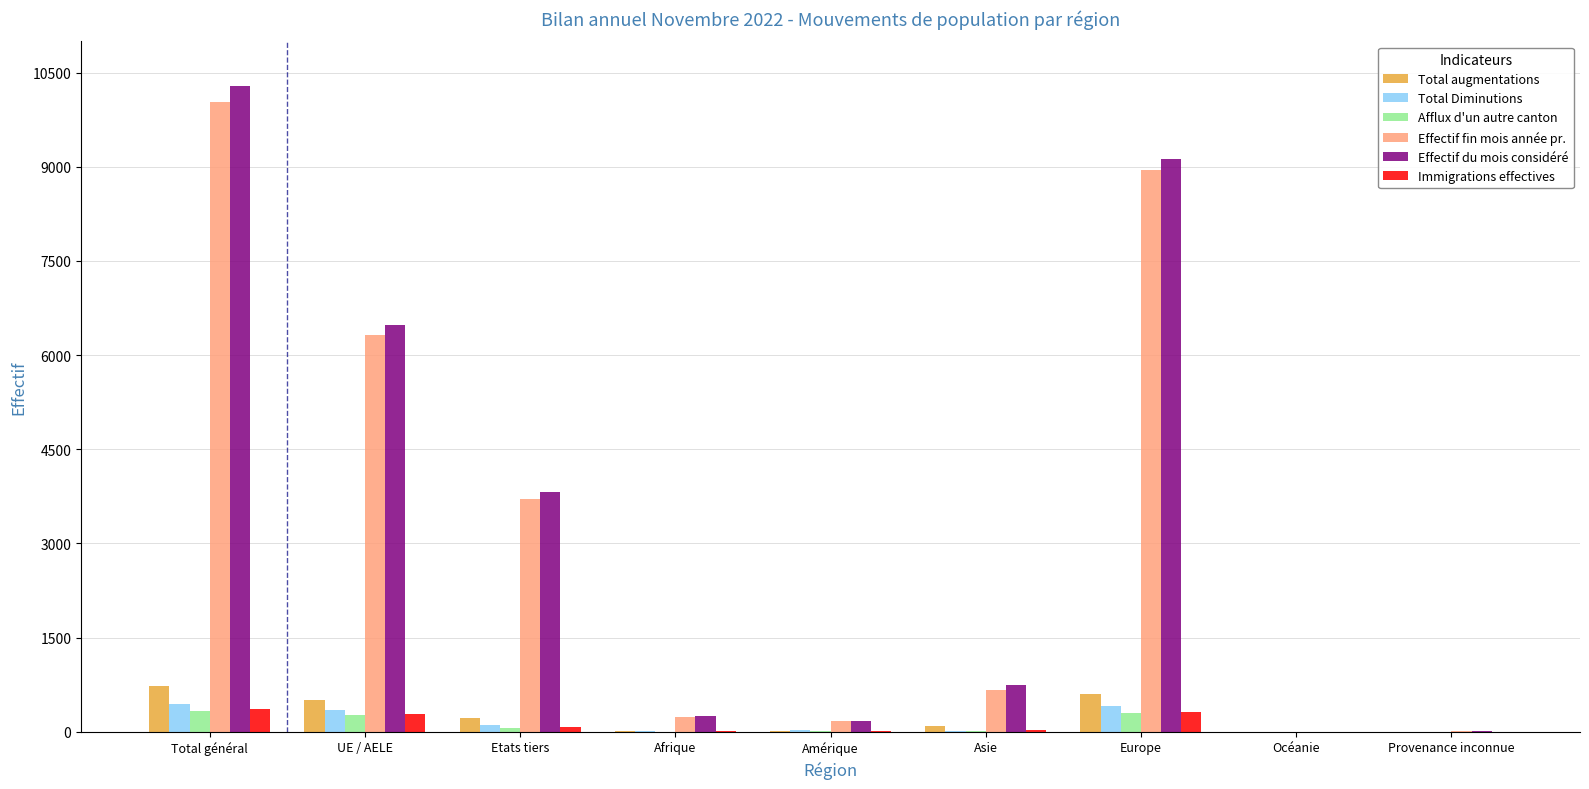

The Effectif fin mois année pr. series shows 4419 at Europe. True or false?

False